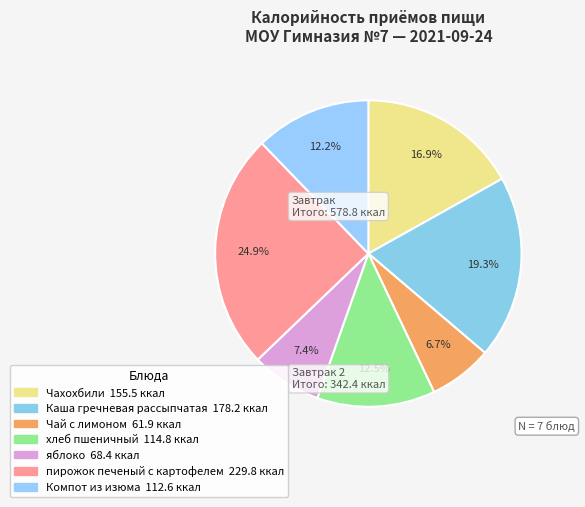

Count the number of slices in the pie.

7